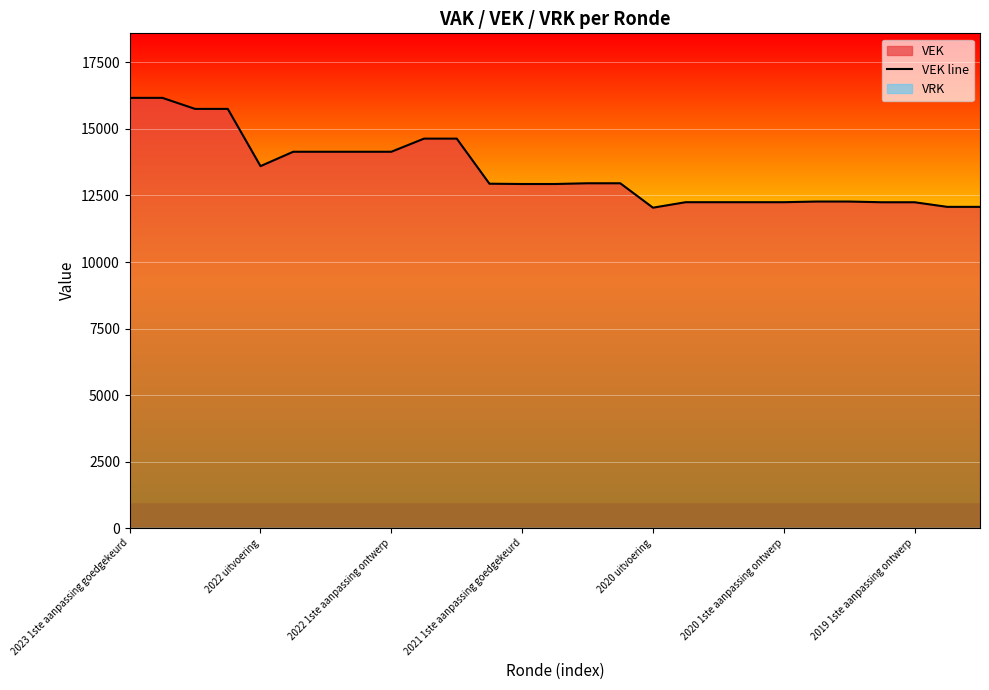

The value of VEK line at 2022 1ste aanpassing ontwerp is 14144. True or false?

True